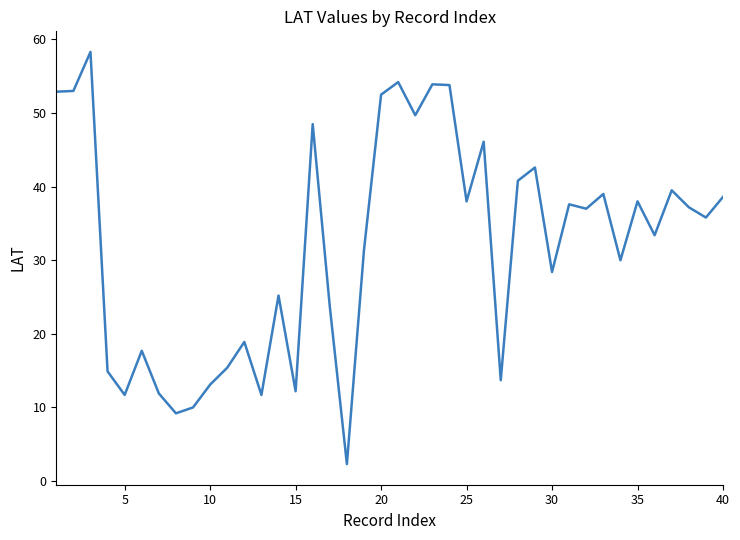

How many distinct data groups are displayed?

1